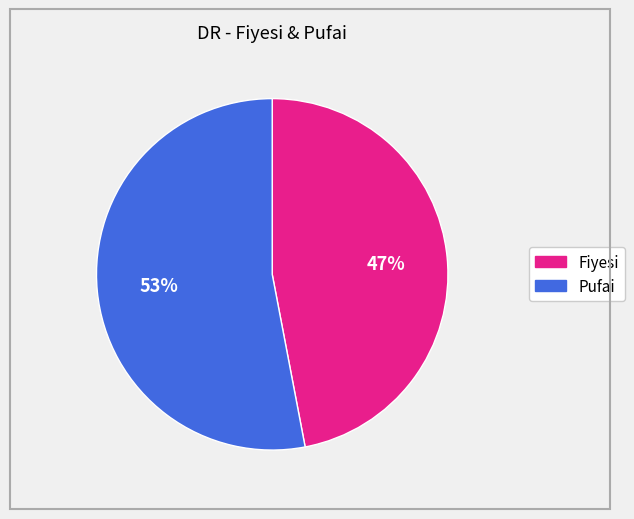

What is the majority slice?

Pufai